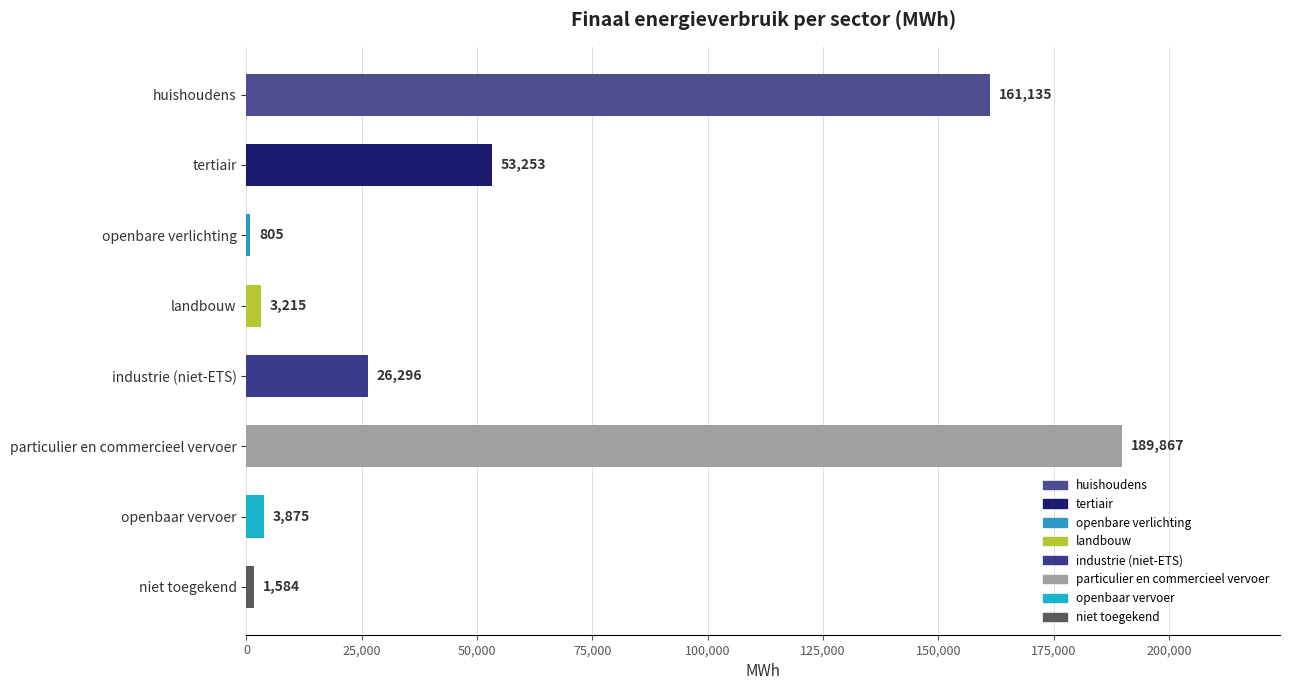

Is it true that the value at industrie (niet-ETS) is 16296.3?

False